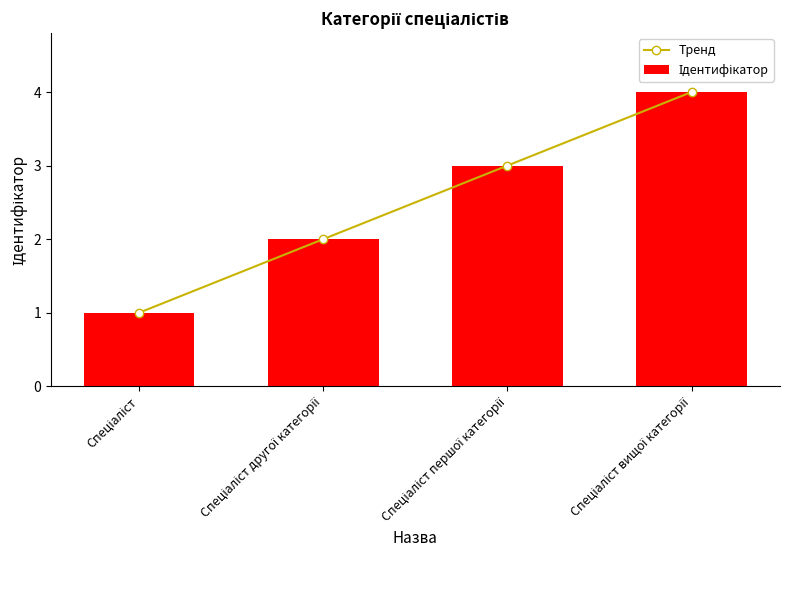

At which category is the sum across all series the highest?

Спеціаліст вищої категорії